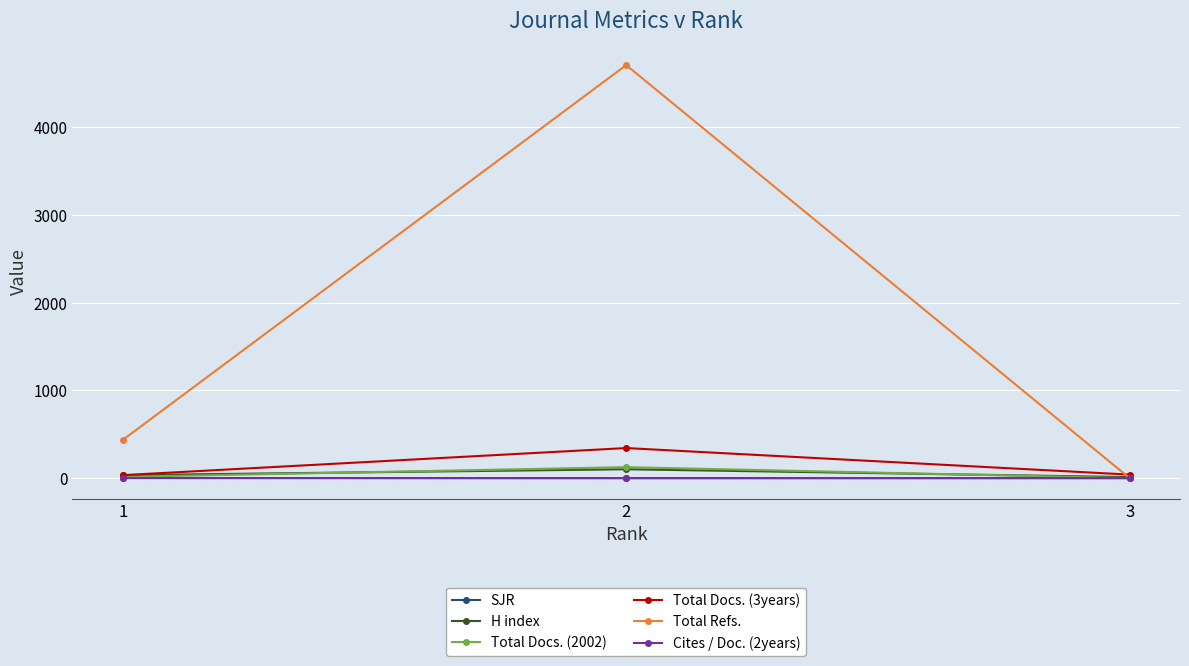

Is this an area chart (filled region under the line)?

No